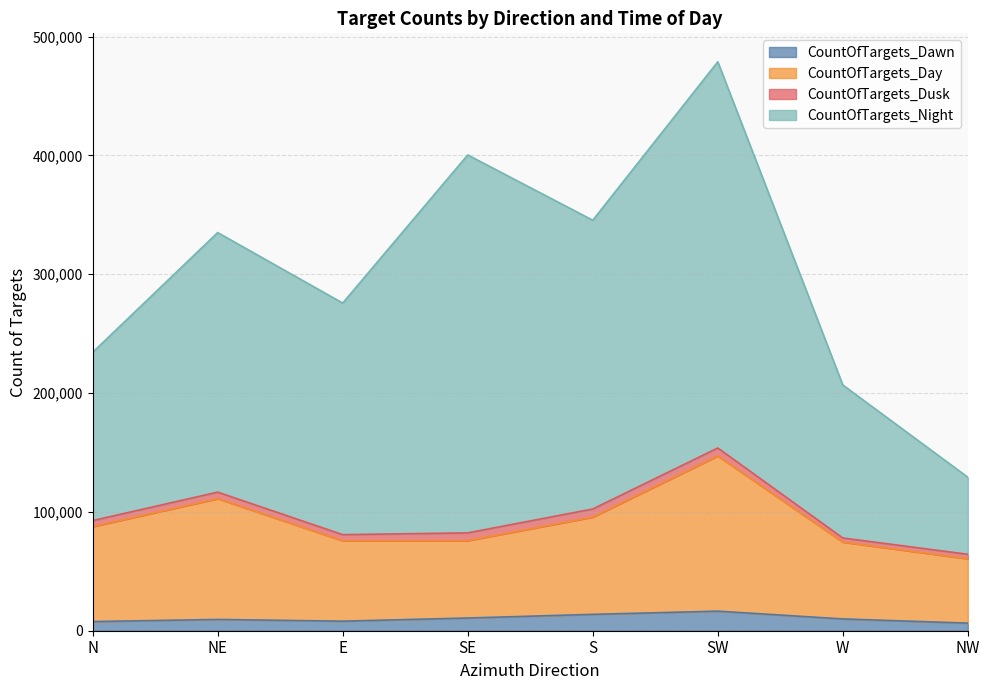

At which category is the sum across all series the highest?

SW